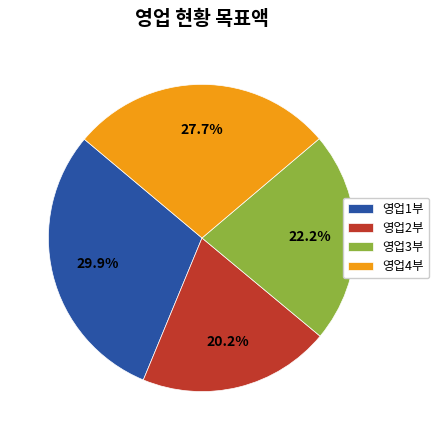

Does any single category account for the majority?

No